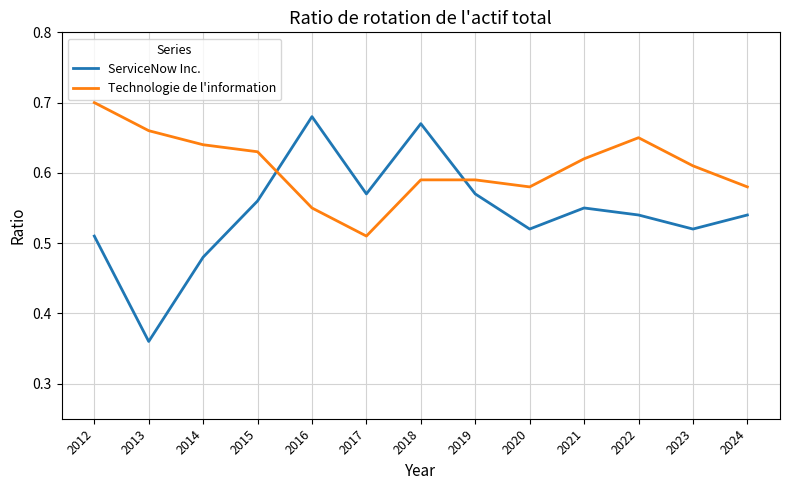

What is the difference between the maximum and minimum values in the Technologie de l'information series?

0.2